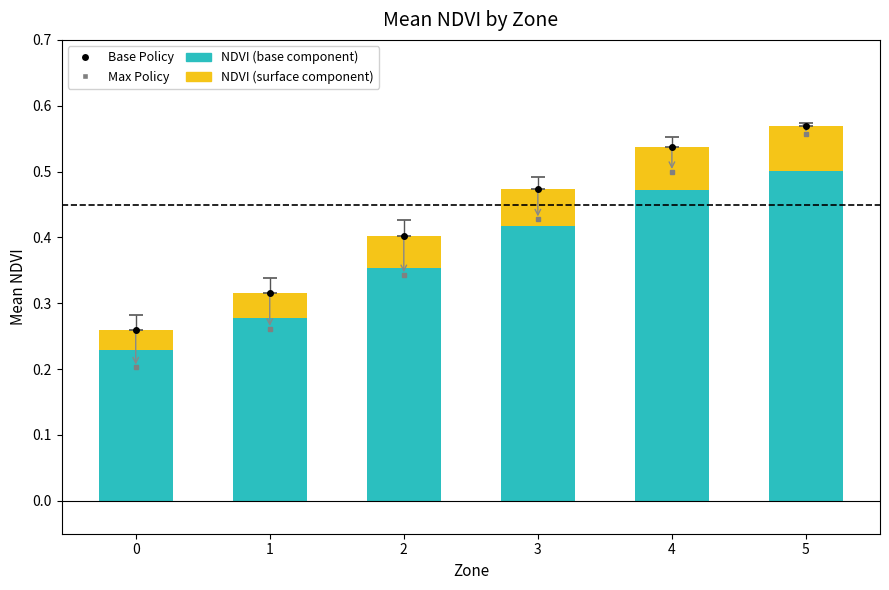

True or false: NDVI (base component) has a value of 0.3 at 4.

False